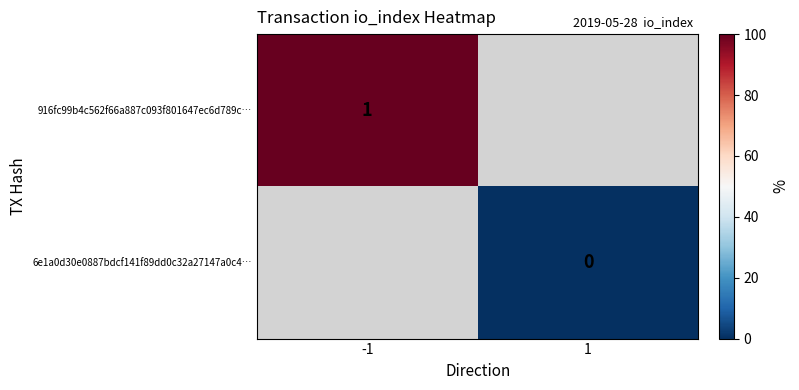

True or false: 916fc99b4c562f66a887c093f801647ec6d789c… has a value of 2 at -1.

False